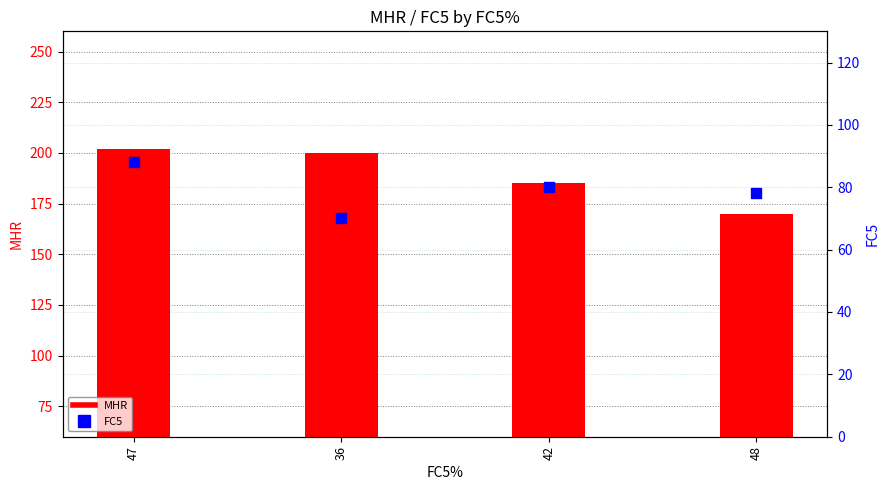

Which series has the widest spread of Y values?

MHR